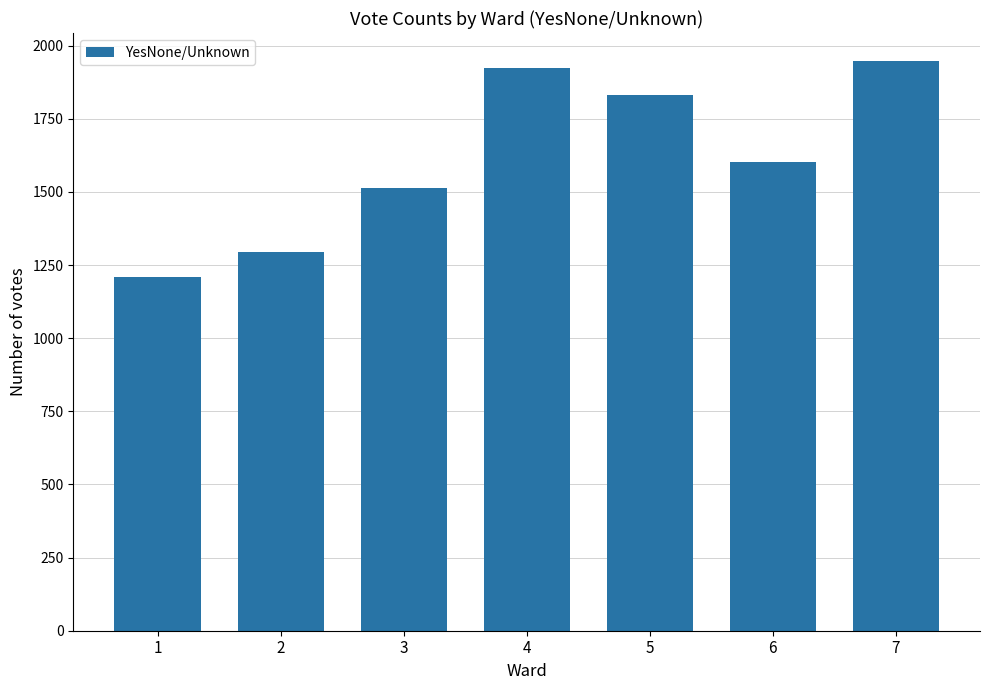

What is the sum of the values at 1 and 6?

2813